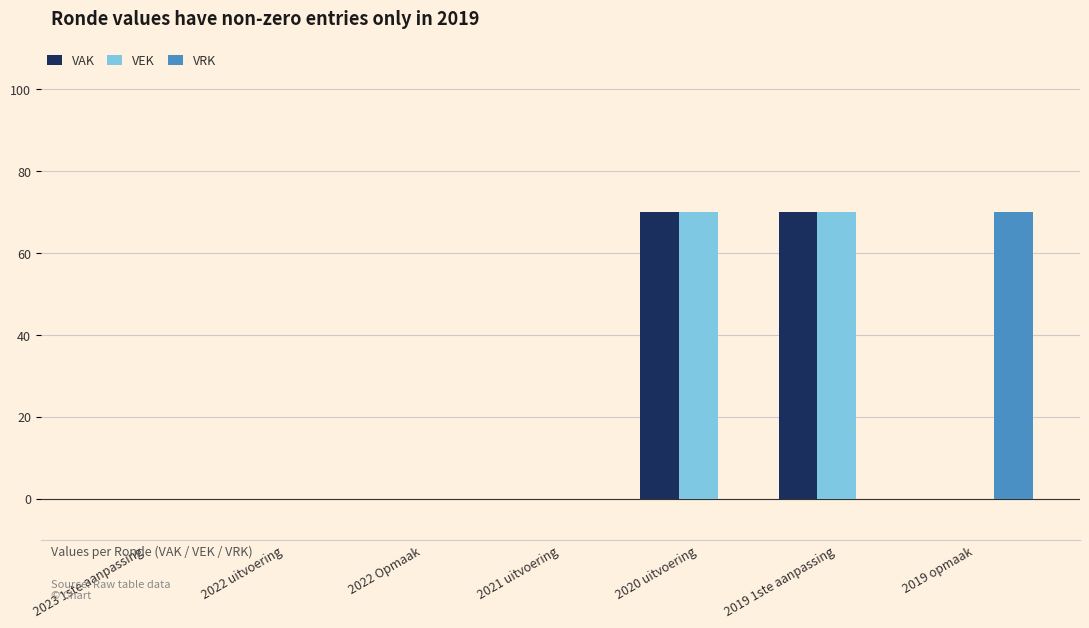

The value of VAK at 2022 Opmaak is -23. True or false?

False